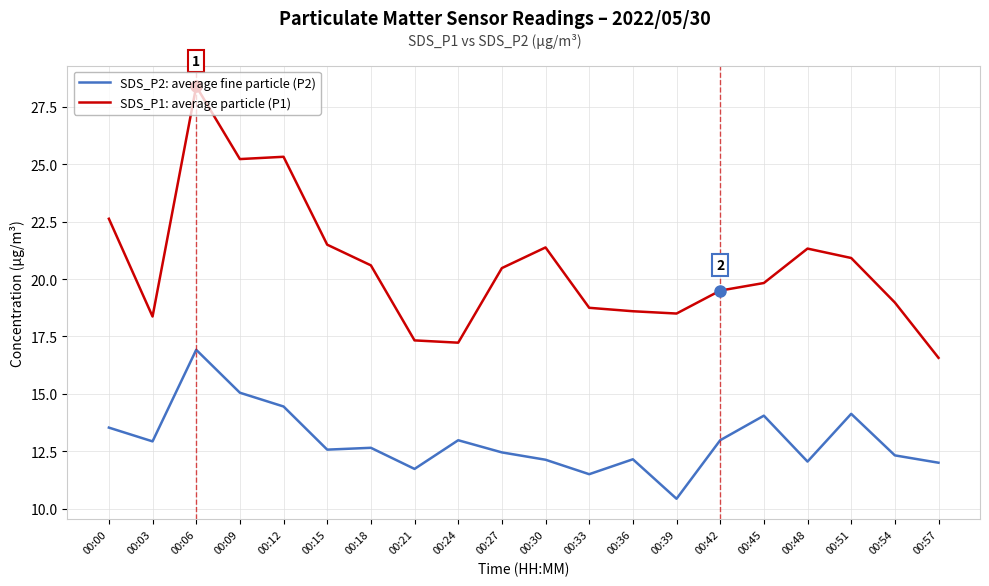

Is the value of SDS_P1: average particle (P1) at 00:51 greater than the value of SDS_P2: average fine particle (P2) at 00:09?

Yes